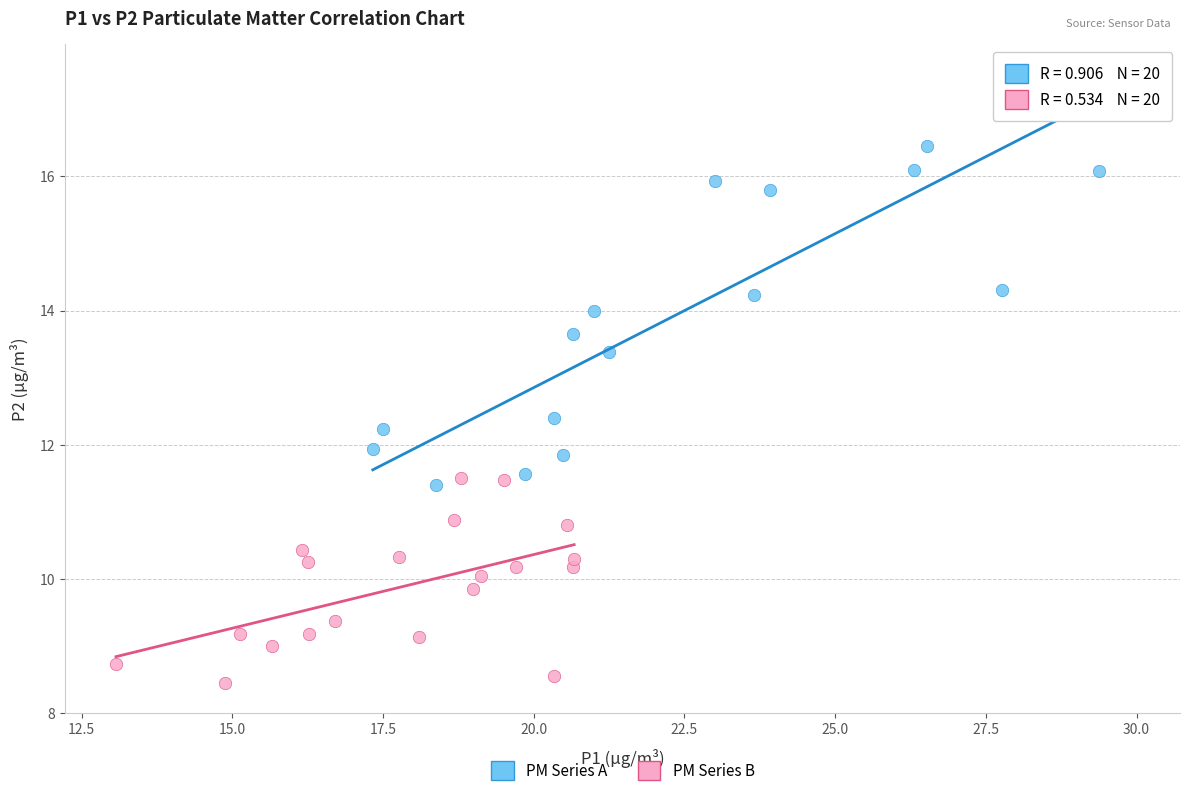

Which series has the largest Y range (max minus min)?

PM Series A